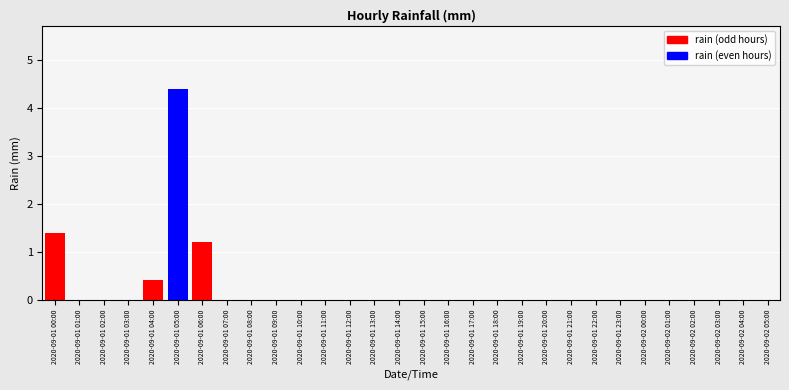

How many data points does each series have?

30